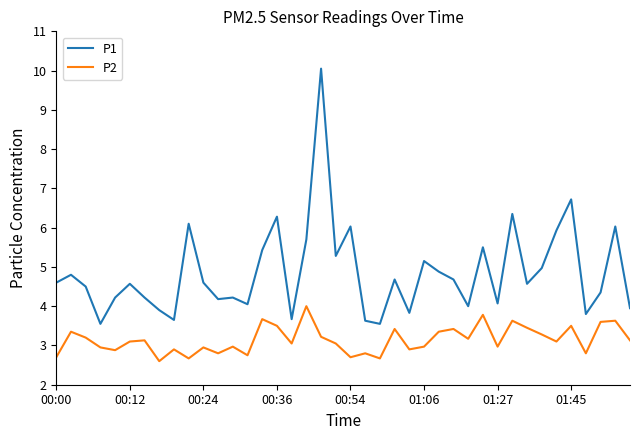

Is this an area chart (filled region under the line)?

No